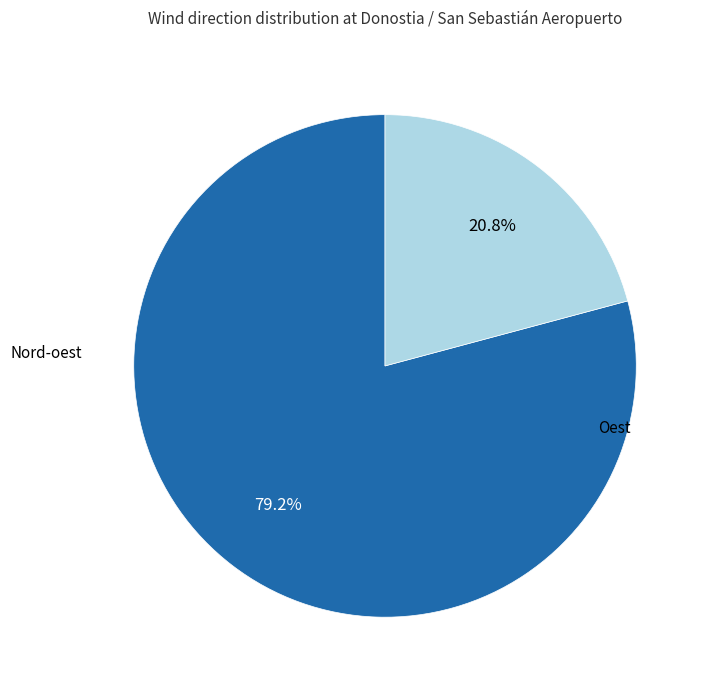

Is there any slice that represents more than half of the pie?

Yes